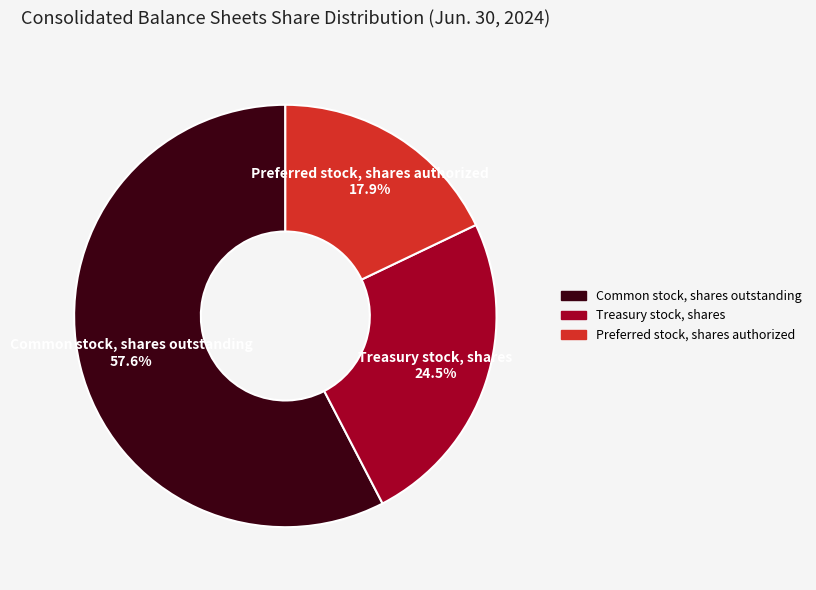

How many slices are in this pie chart?

3